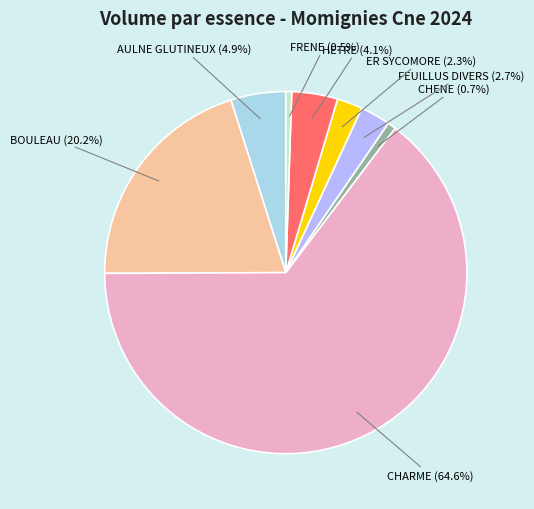

How many segments does this pie chart have?

8